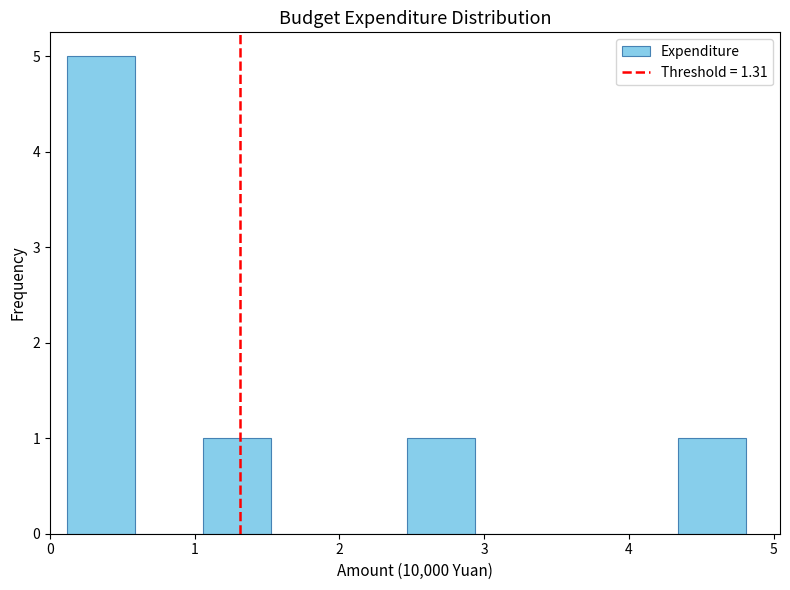

Reading left to right, list every bar in this chart as the range it spans on the x-axis followed by its height. Neither the bar edges nor the heights are printed on the chart, so give them approximately, as read against the axes.

0.1 to 0.6: 5
0.6 to 1.1: 0
1.1 to 1.5: 1
1.5 to 2.0: 0
2.0 to 2.5: 0
2.5 to 2.9: 1
2.9 to 3.4: 0
3.4 to 3.9: 0
3.9 to 4.3: 0
4.3 to 4.8: 1